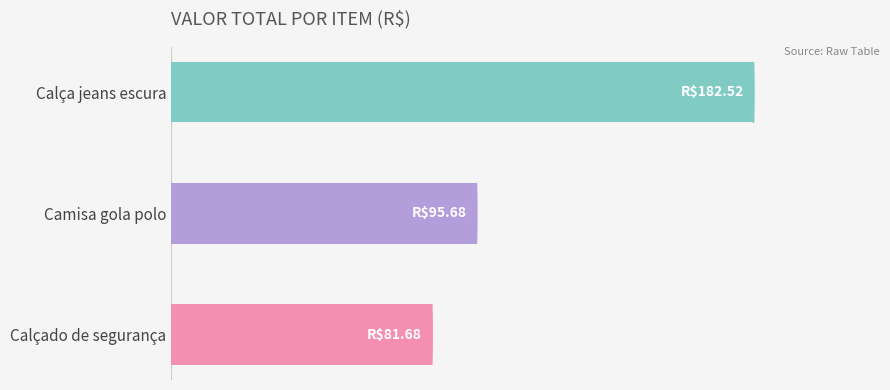

Which label corresponds to the smallest value in the chart?

Calçado de segurança